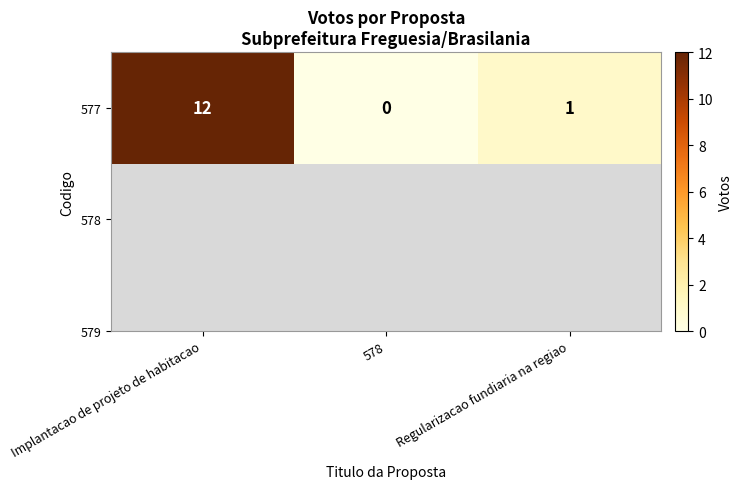

Where is the data nearest to the value 6?

Regularizacao fundiaria na regiao